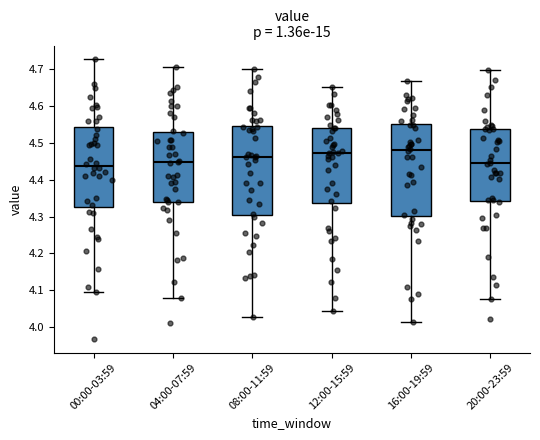

Where is the upper edge of the box for 20:00-23:59 on the y-axis? The values are not printed on the chart, so give them approximately, as read against the axis.

4.54